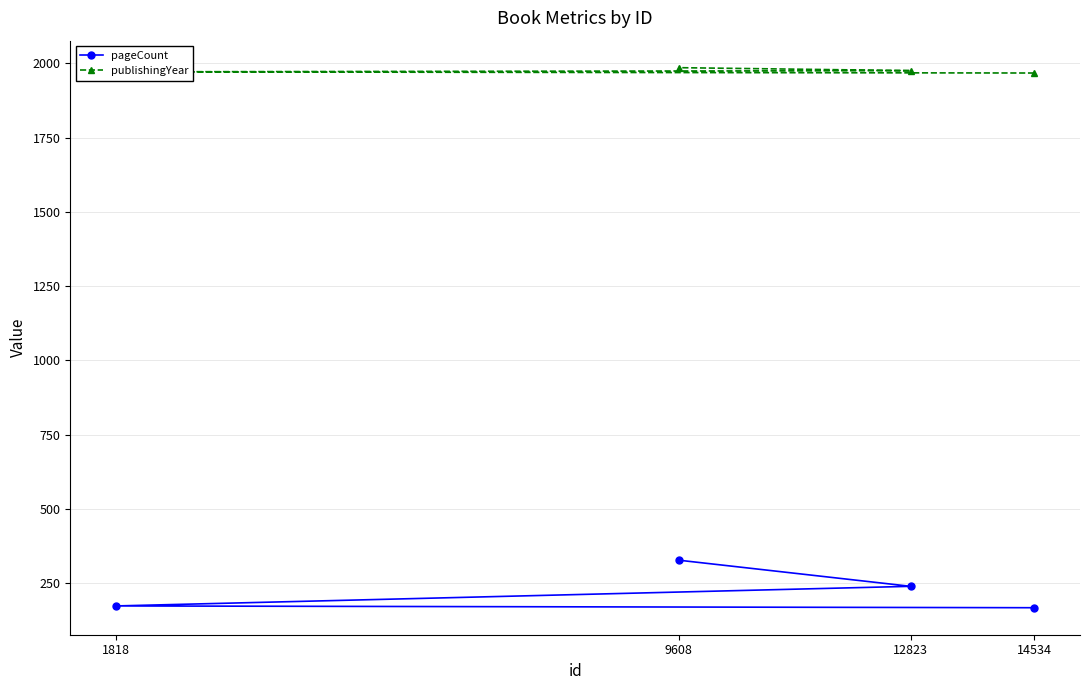

What is the minimum value for publishingYear?

1967